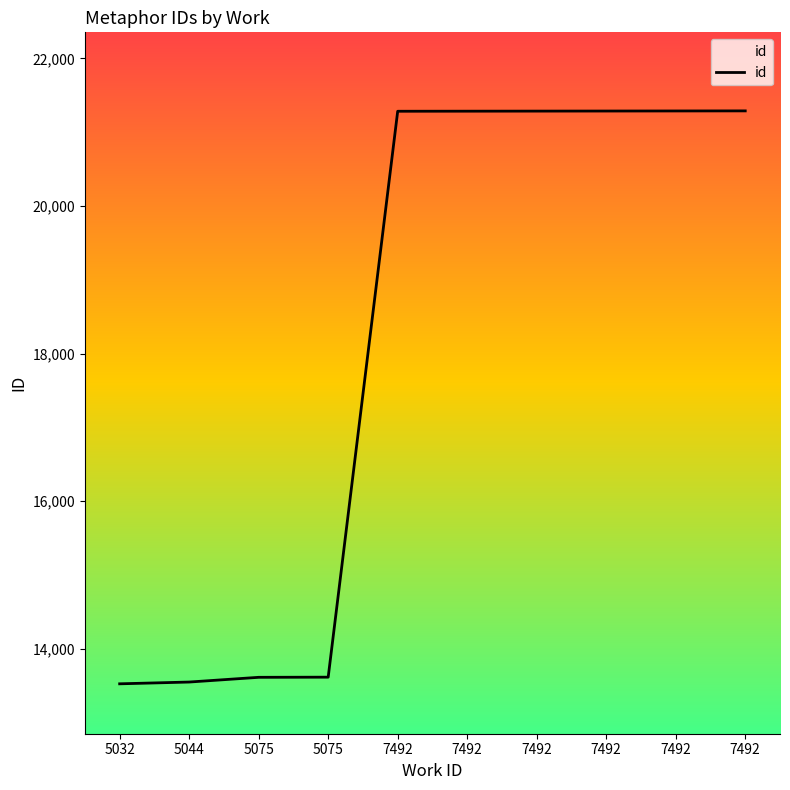

Rank the categories by value from lowest to highest.

5032, 5044, 5075, 5075, 7492, 7492, 7492, 7492, 7492, 7492